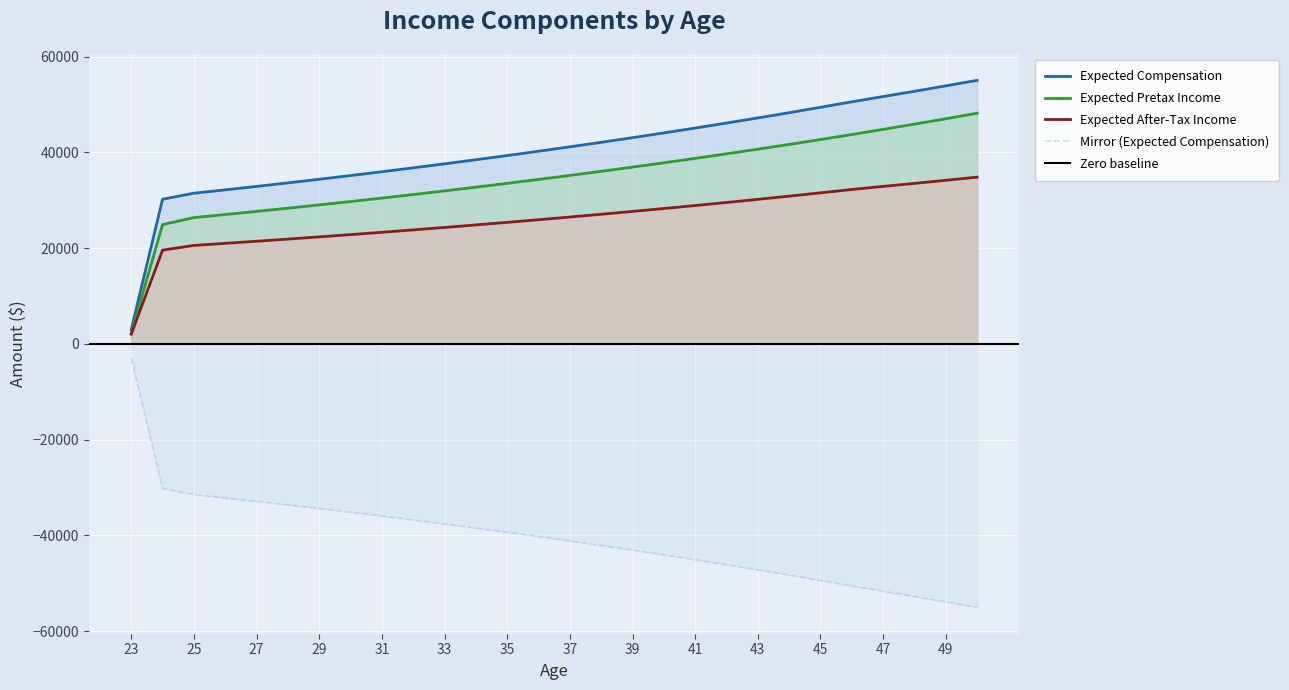

Is it true that Expected Pretax Income equals 29614.6 at 49?

False